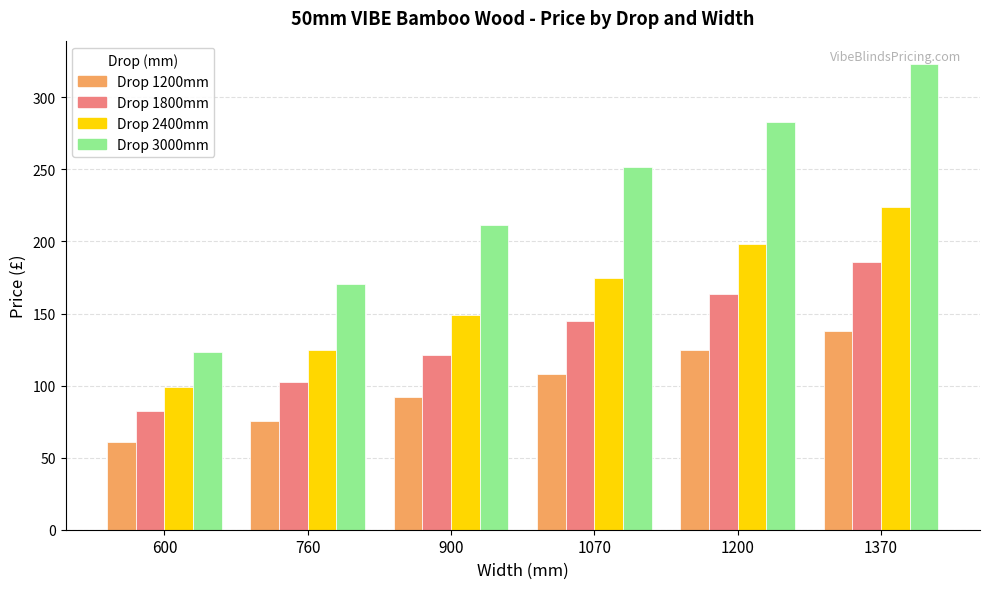

Which label corresponds to the largest value in the chart?

1370